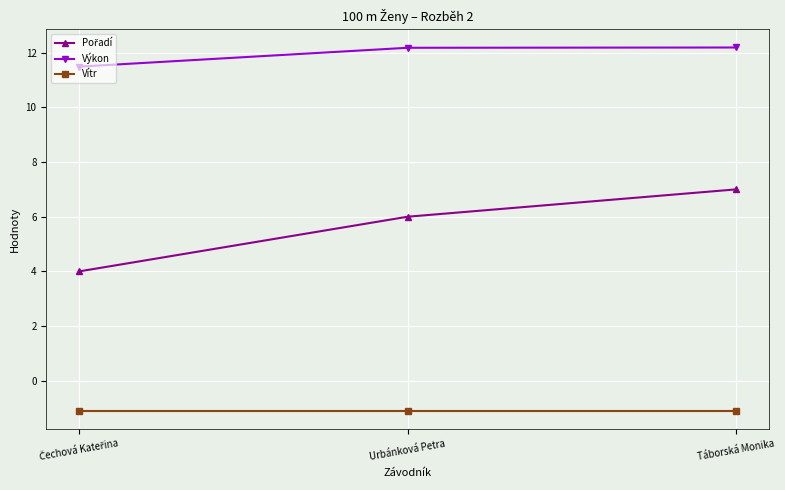

The Výkon series shows 12.2 at Táborská Monika. True or false?

True